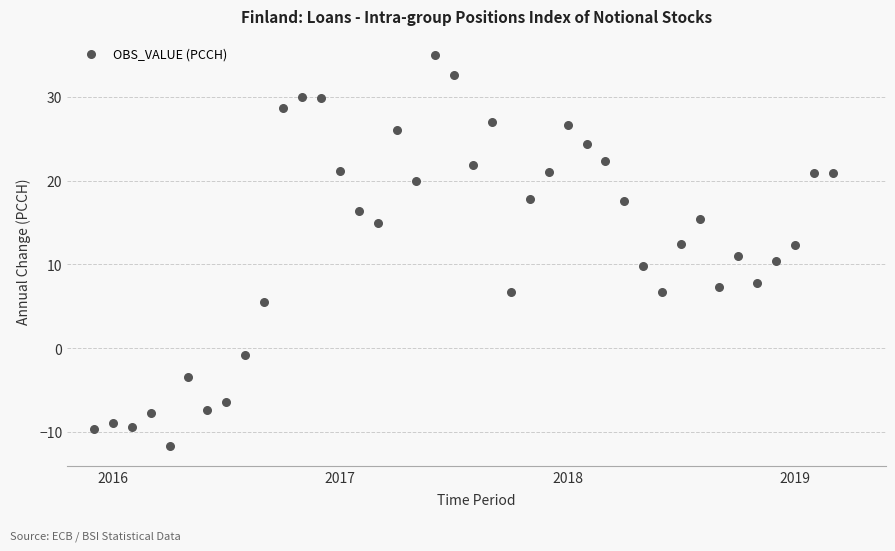

What is the range of Y values (max minus min)?

46.7